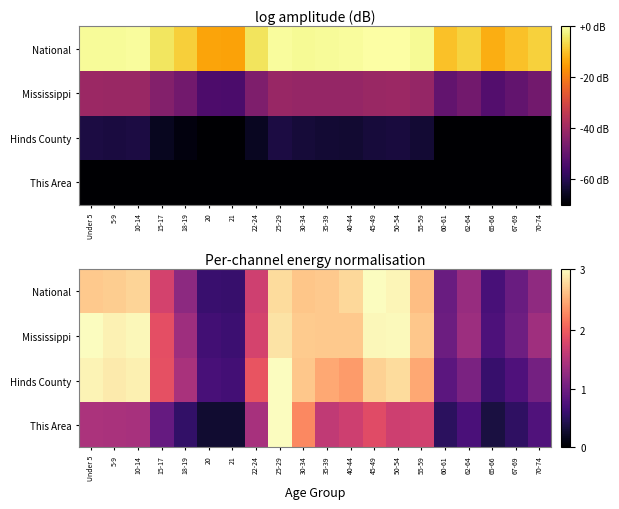

Is it true that Hinds County equals 1.7 at Under 5?

False